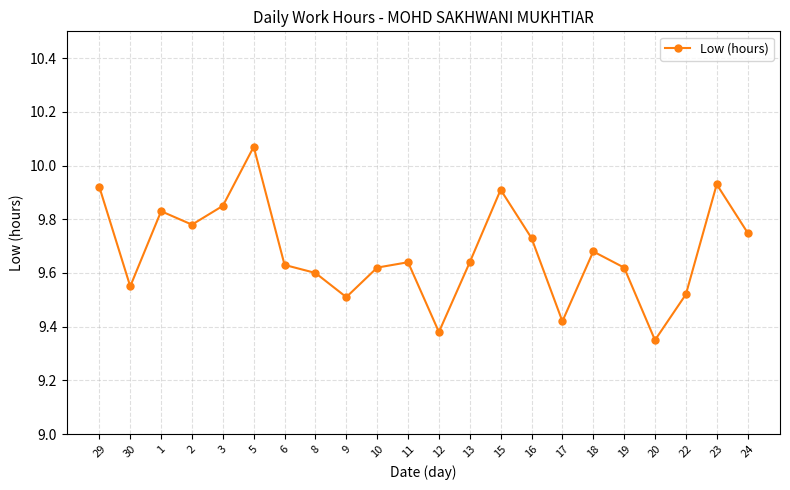

Which has a higher value, 5 or 13?

5